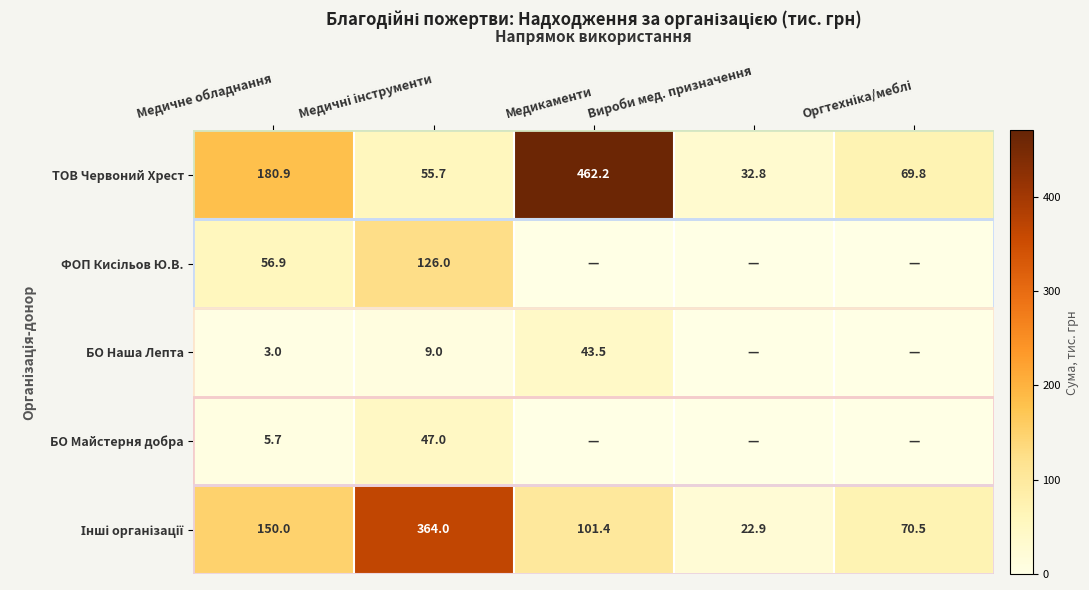

Count the number of categories in the chart.

5